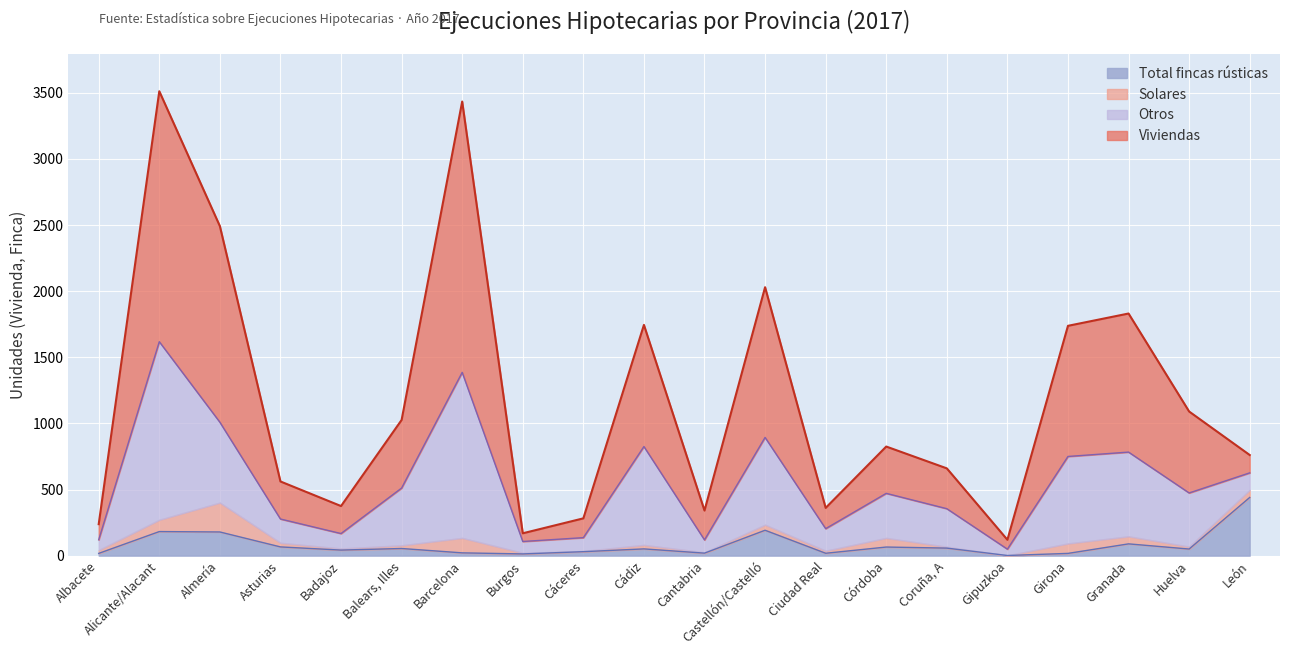

Is it true that Viviendas equals 1026 at Balears, Illes?

True